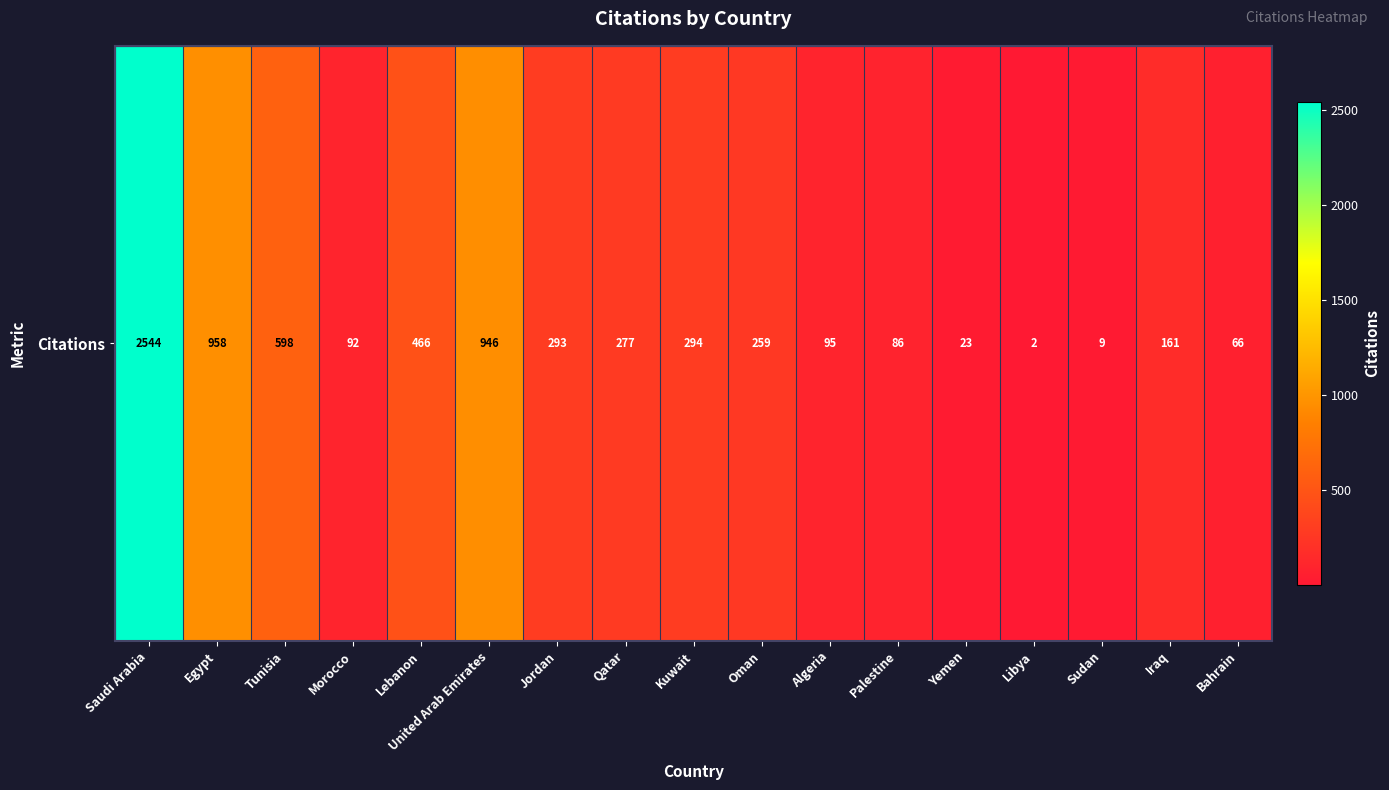

Between Libya and Oman, which is larger?

Oman